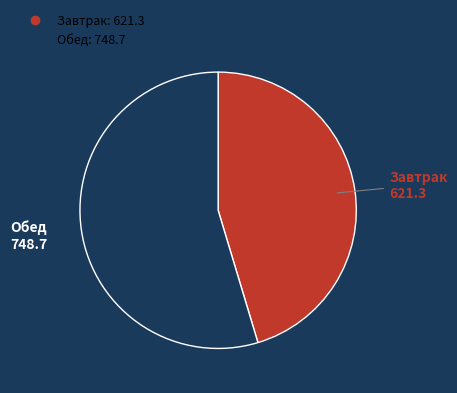

How many segments does this pie chart have?

2